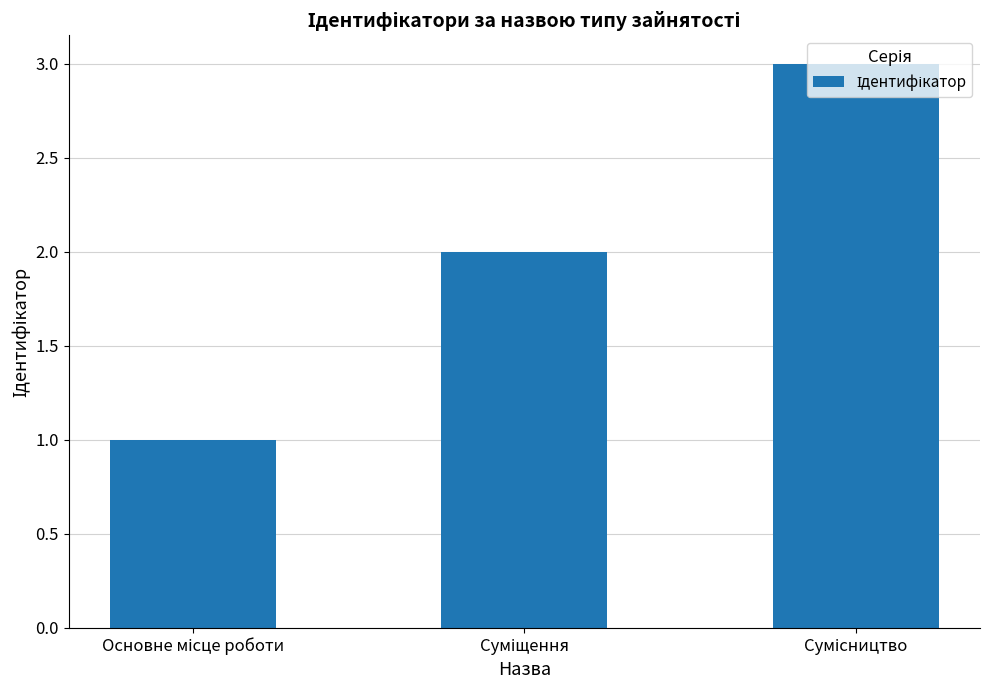

Reading right to left, list all the values displayed in this chart.

3	2	1